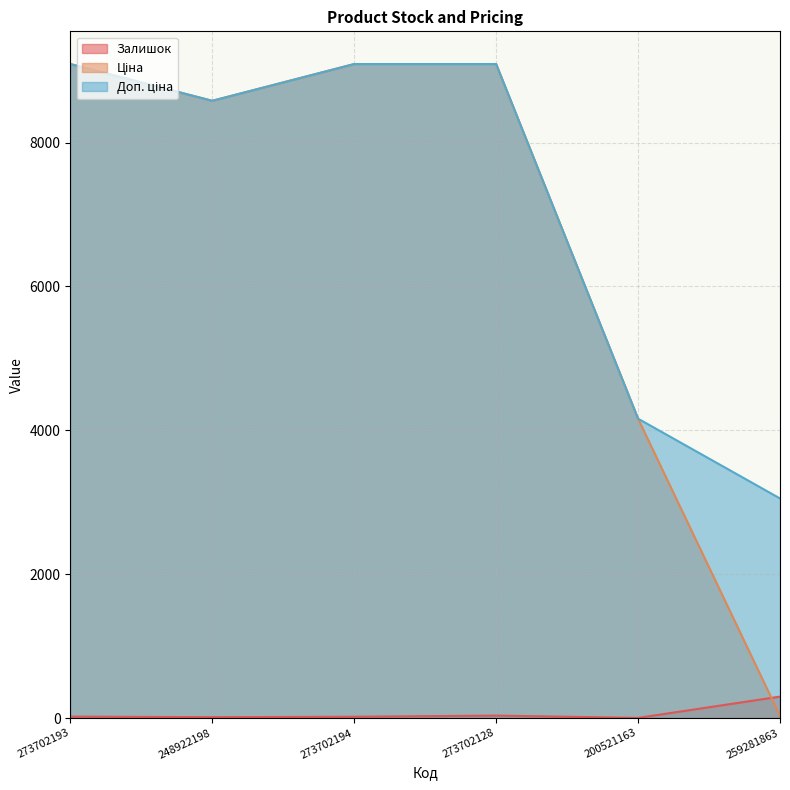

At how many categories does at least one series exceed 7572?

4